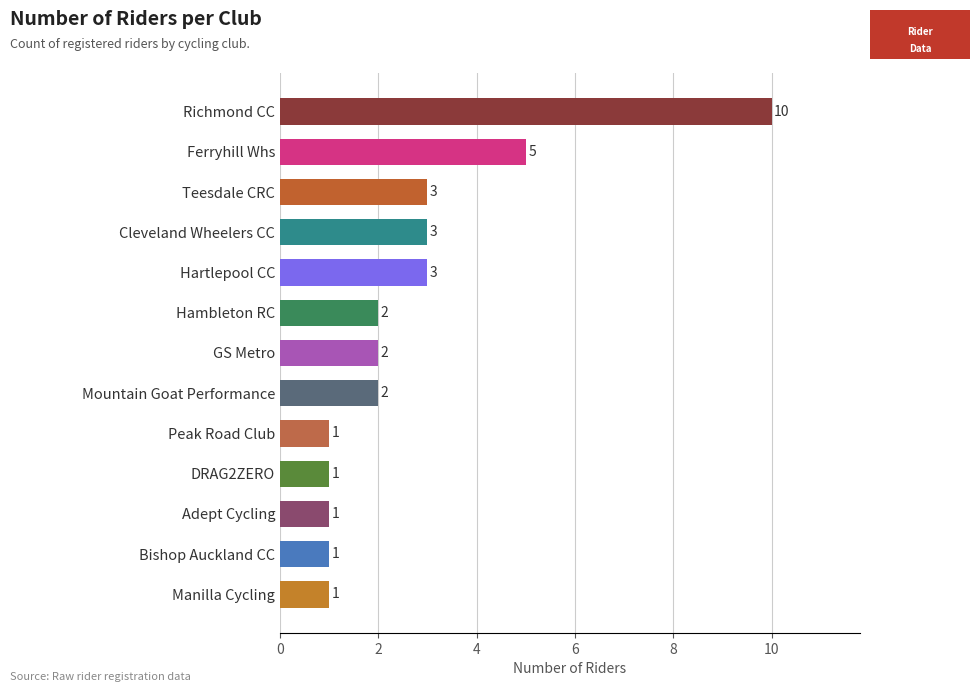

The chart shows a value of 2 at GS Metro. True or false?

True